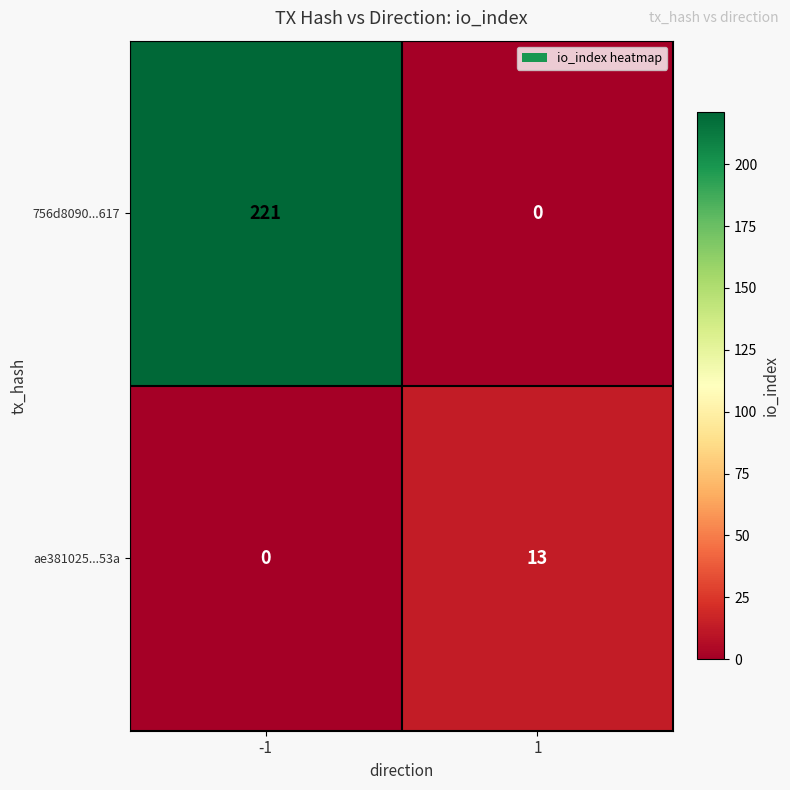

List the series in order of their overall mean, lowest first.

ae381025...53a, 756d8090...617